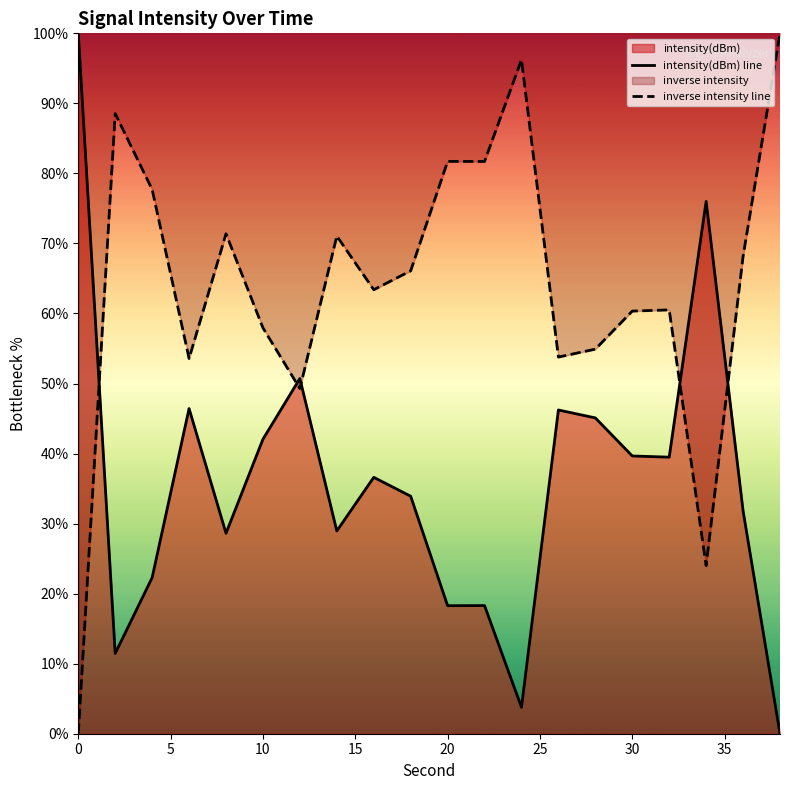

True or false: inverse intensity line has a value of 57.9 at 10.

True